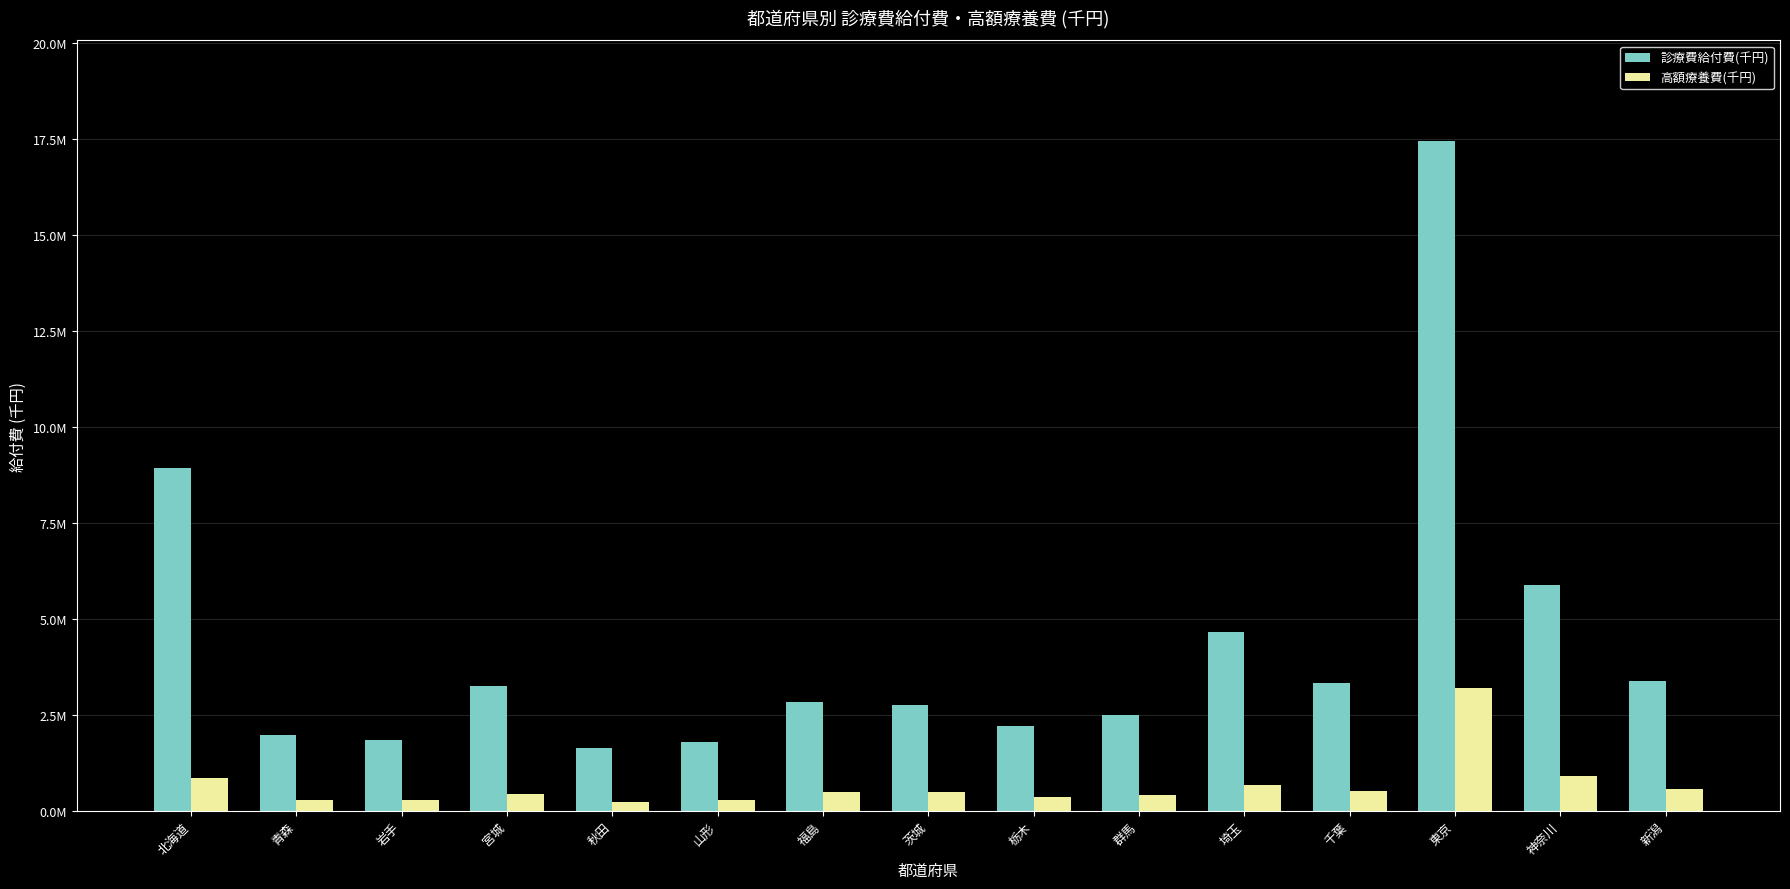

What is the minimum value shown in the chart?

233964.3